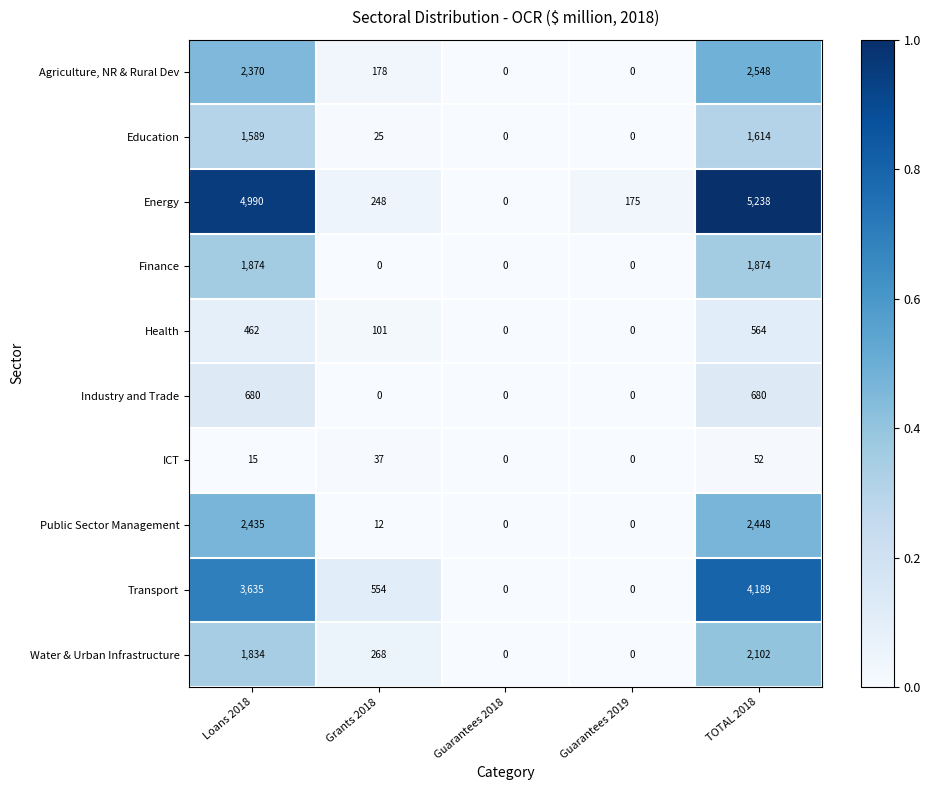

At which category does the chart reach its peak across all series?

TOTAL 2018